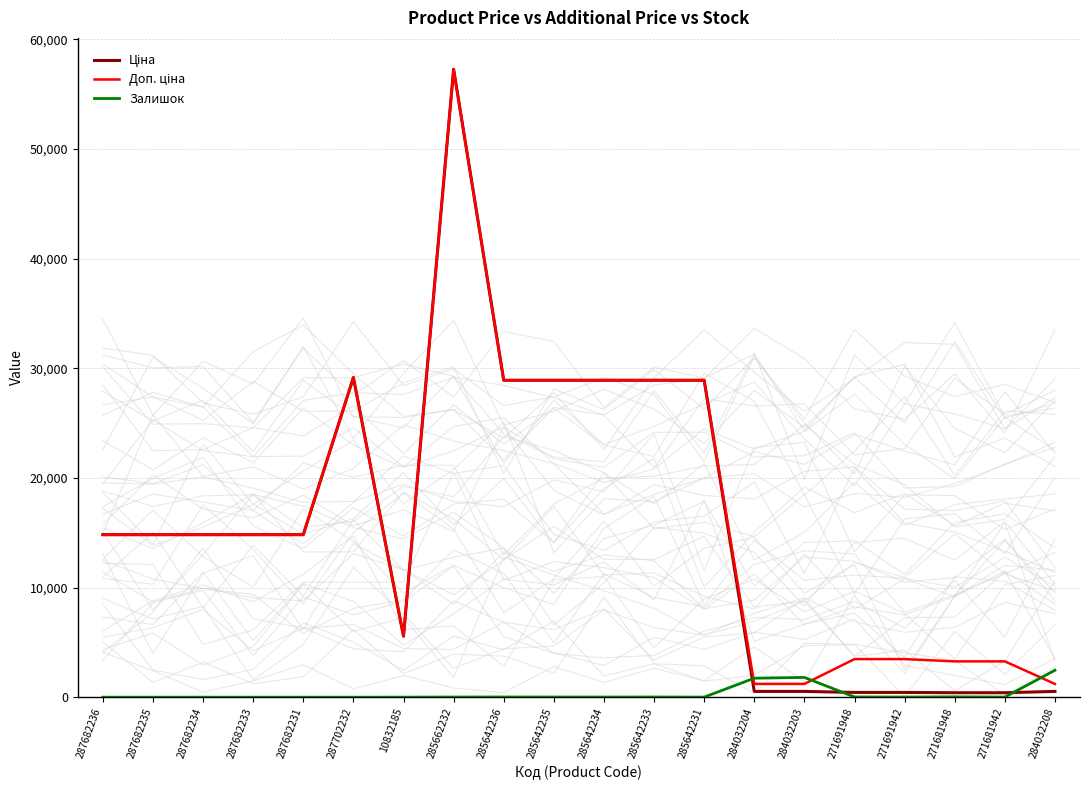

What is the label of the 6th point from the right?

284032203